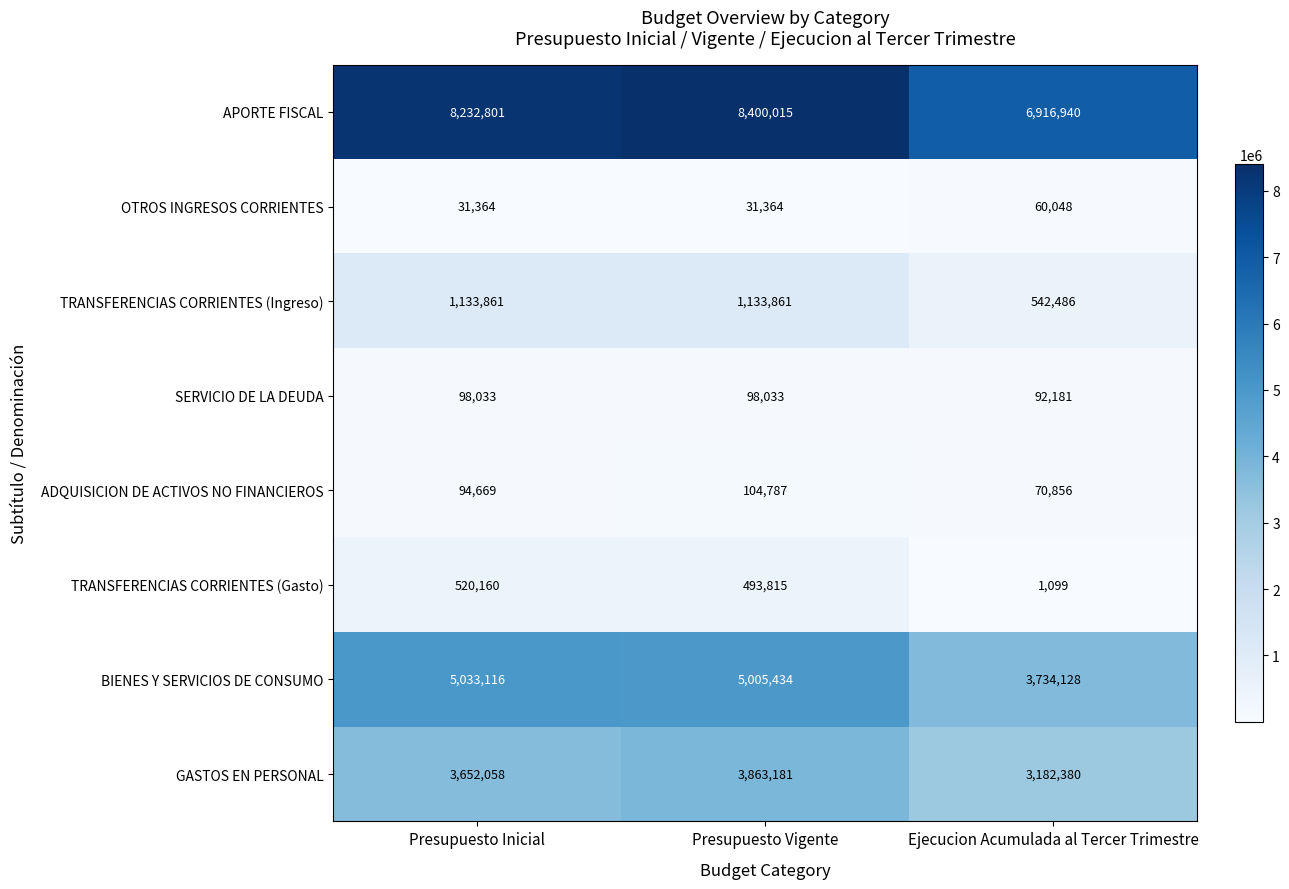

Which category has the highest value in the OTROS INGRESOS CORRIENTES series?

Ejecucion Acumulada al Tercer Trimestre